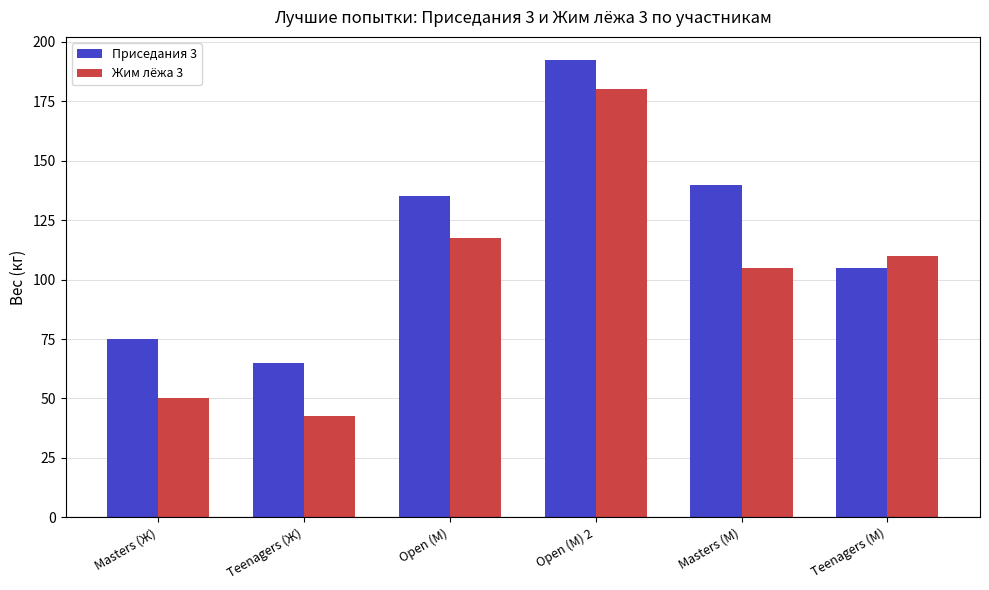

What is the total value across all series at Masters (М)?

245.0